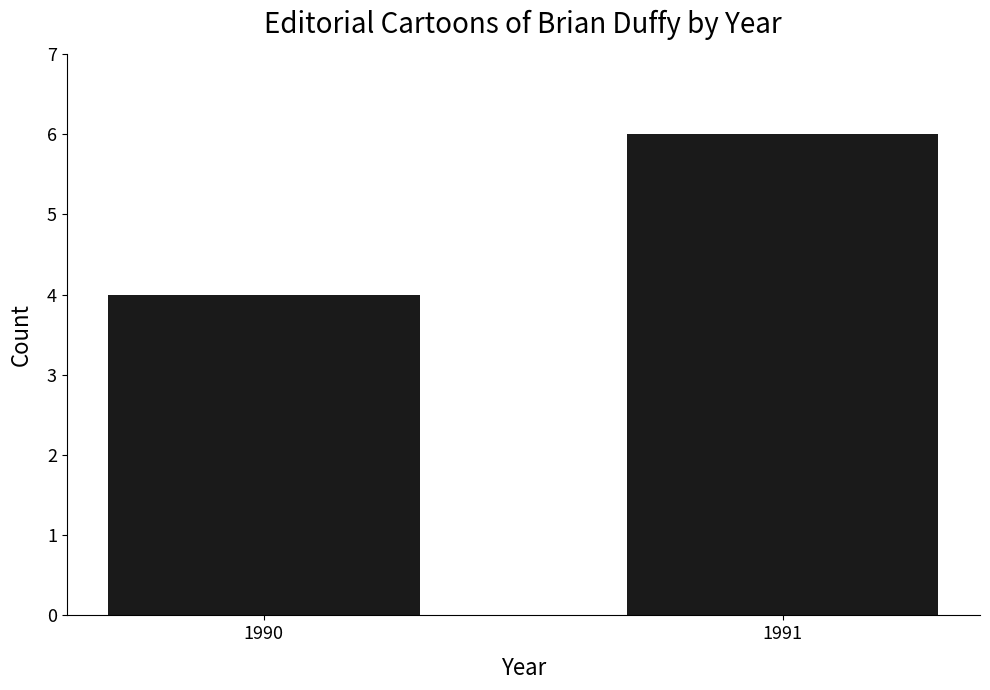

Count the values in the range 4 to 6.

2